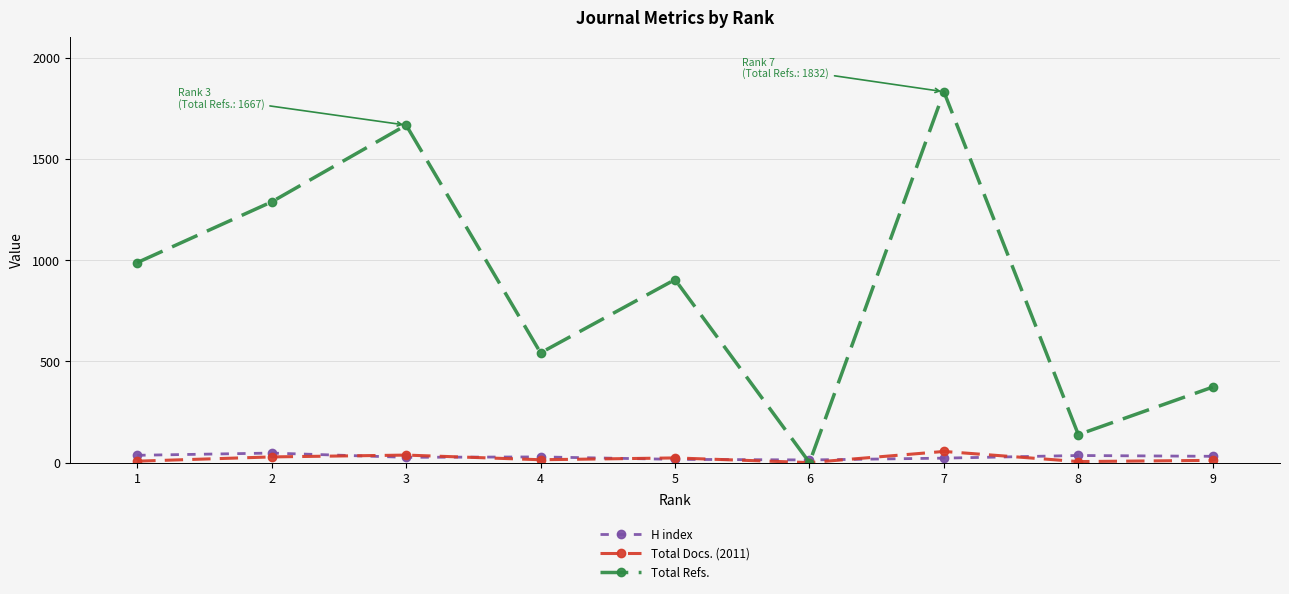

At which category does Total Refs. reach its first local valley?

4